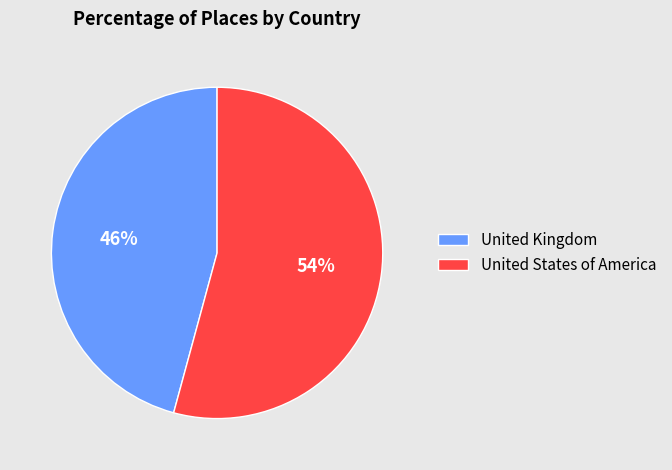

To the nearest percent, what percentage of the pie is United Kingdom?

46%